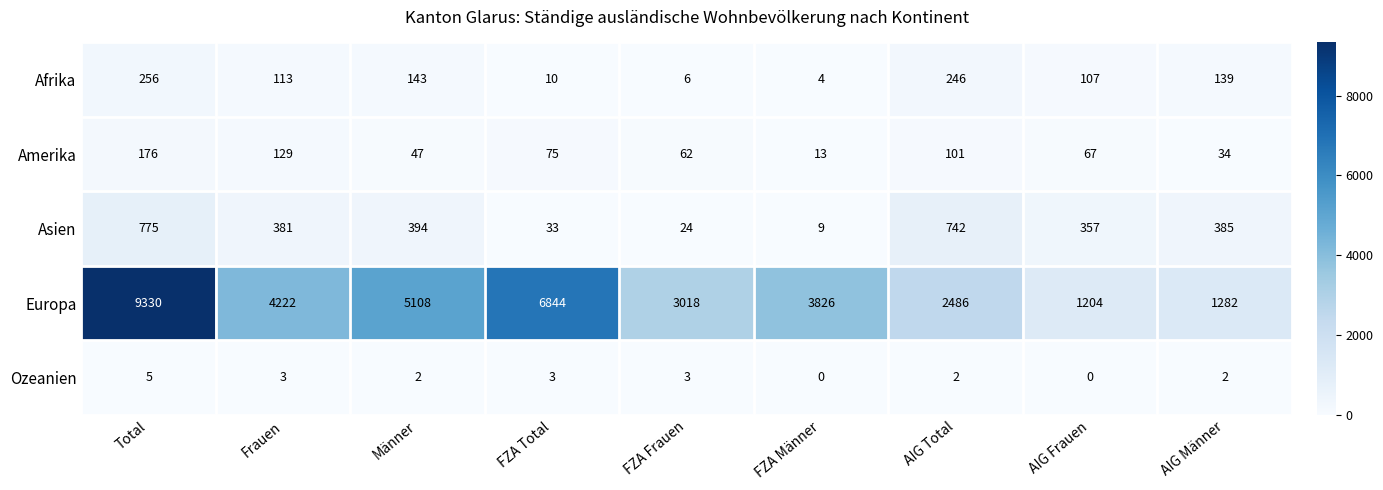

How many categories are shown in the chart?

9